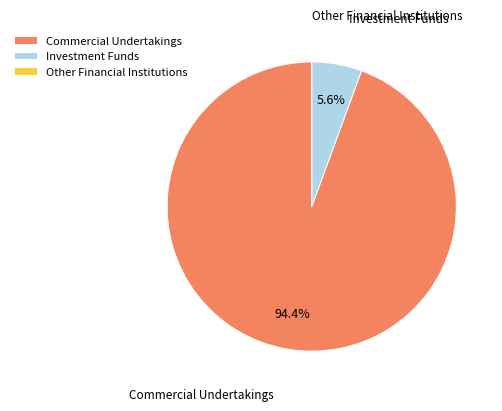

What portion of the pie excludes Commercial Undertakings?

5.6%